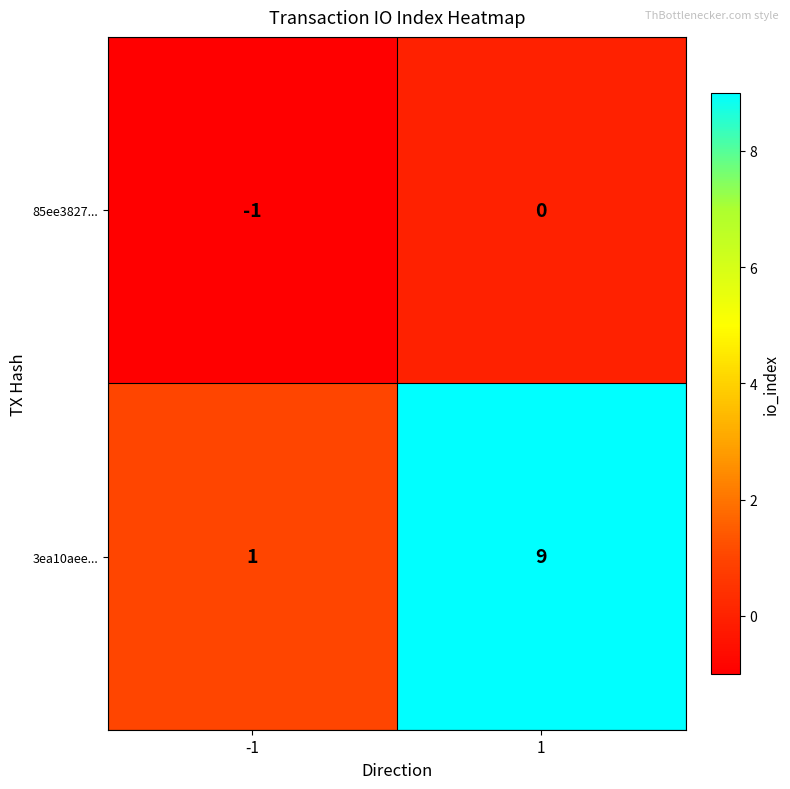

At -1, list the series in order from smallest to largest.

85ee3827..., 3ea10aee...